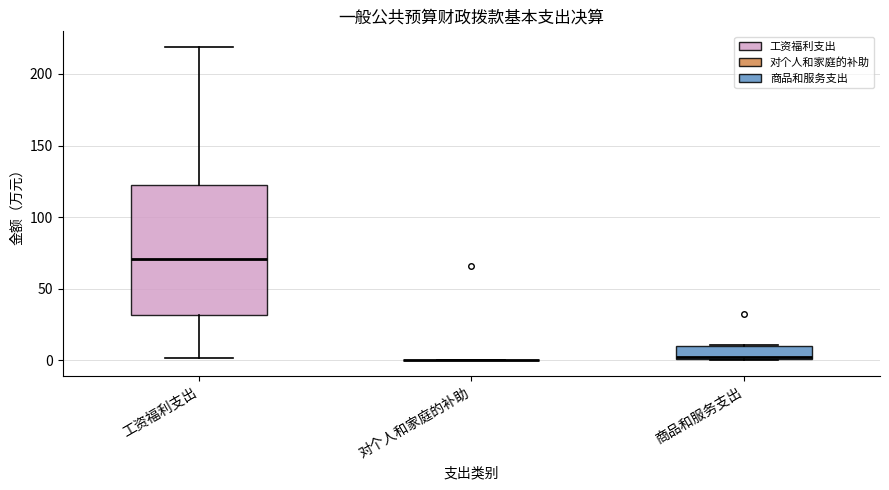

Which box is the tallest, from its lower edge to its upper edge?

工资福利支出